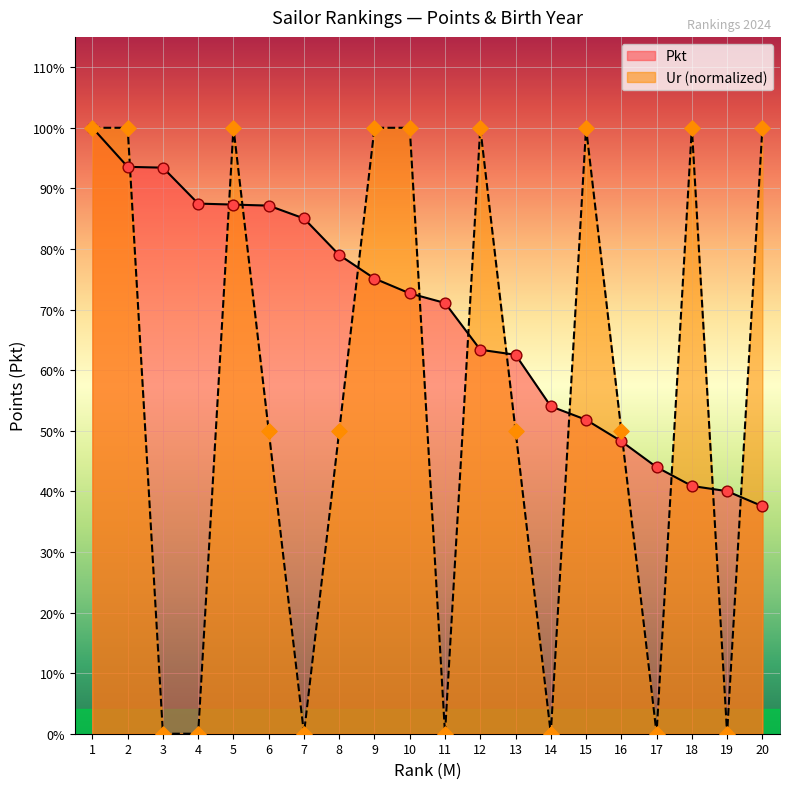

At which category is the sum across all series the highest?

1